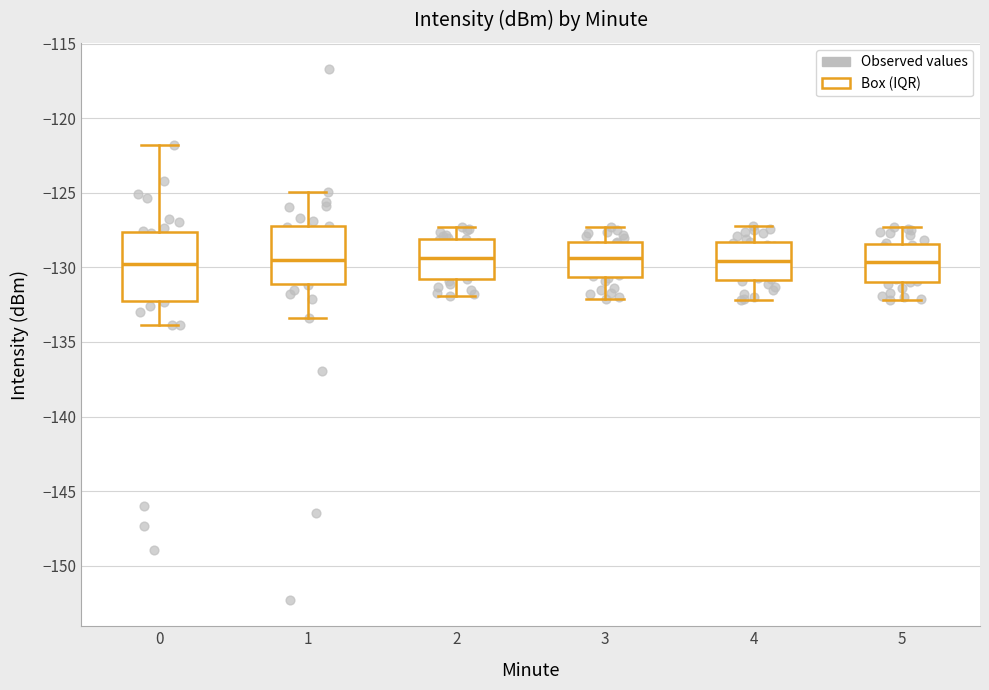

Where does the upper whisker of the box at x = 1 end on the y-axis? The values are not printed on the chart, so give them approximately, as read against the axis.

-125.0